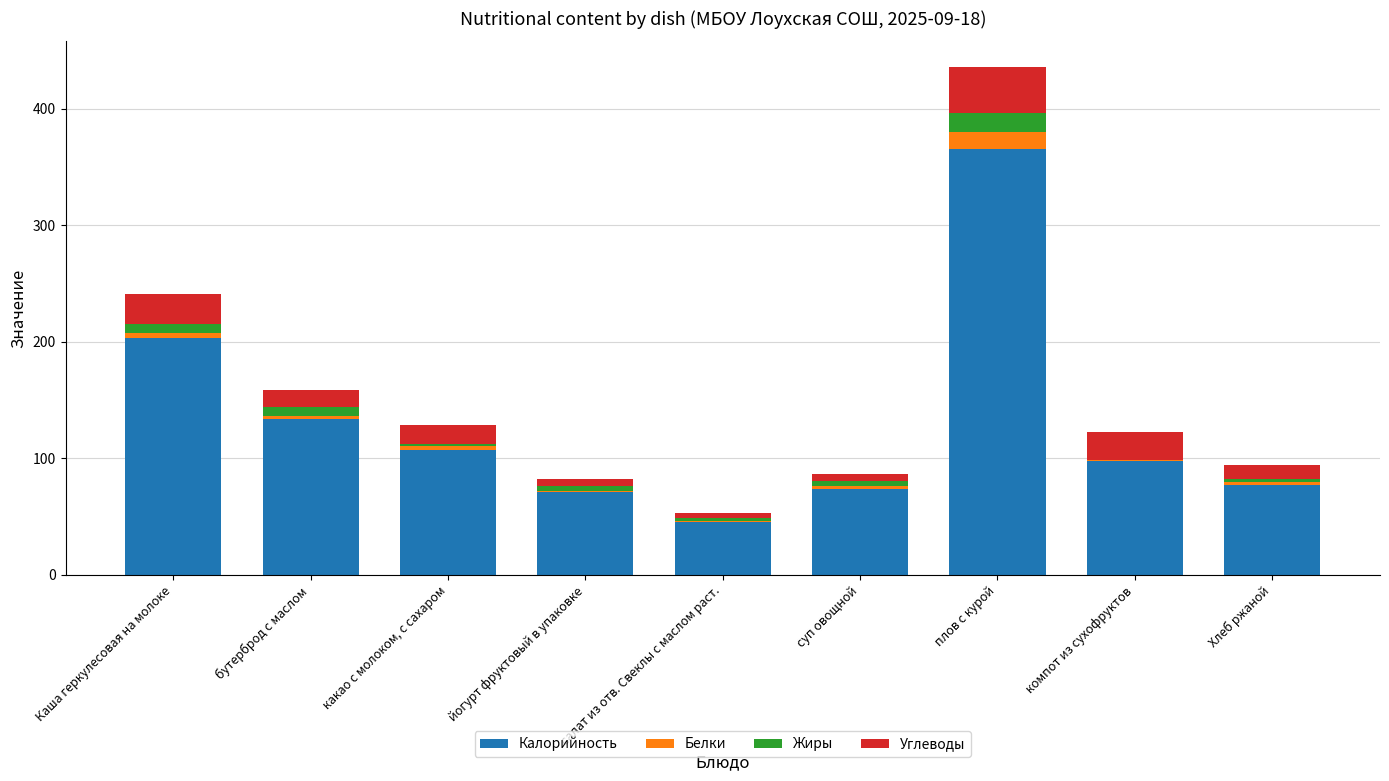

What is the sum of all Калорийность values?

1174.0